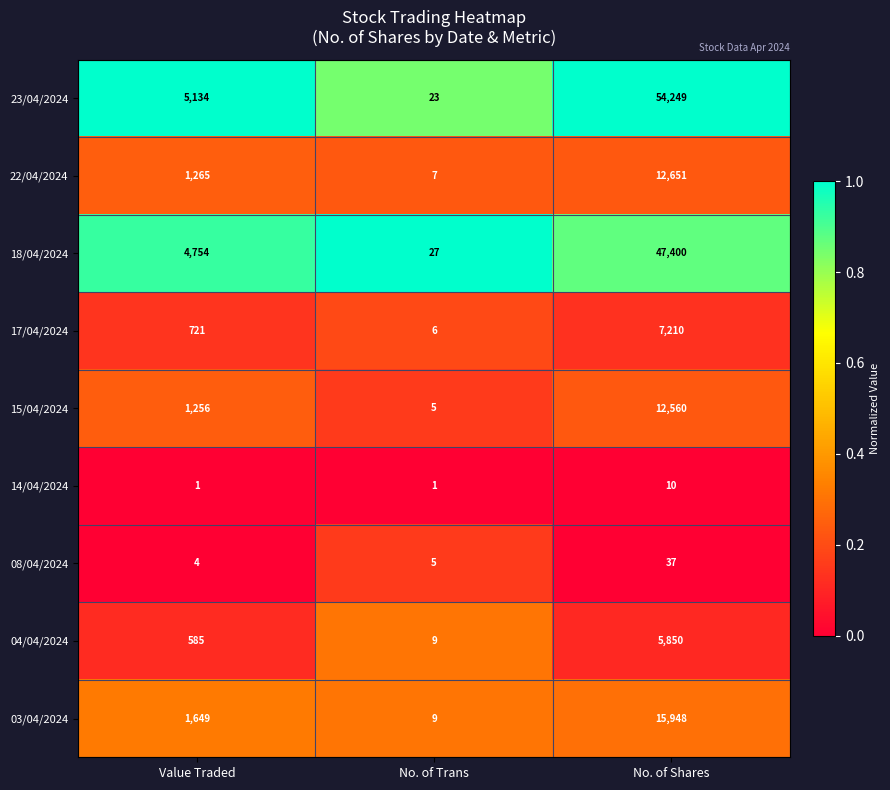

List the series in order of their peak value, lowest first.

14/04/2024, 08/04/2024, 04/04/2024, 17/04/2024, 15/04/2024, 22/04/2024, 03/04/2024, 18/04/2024, 23/04/2024